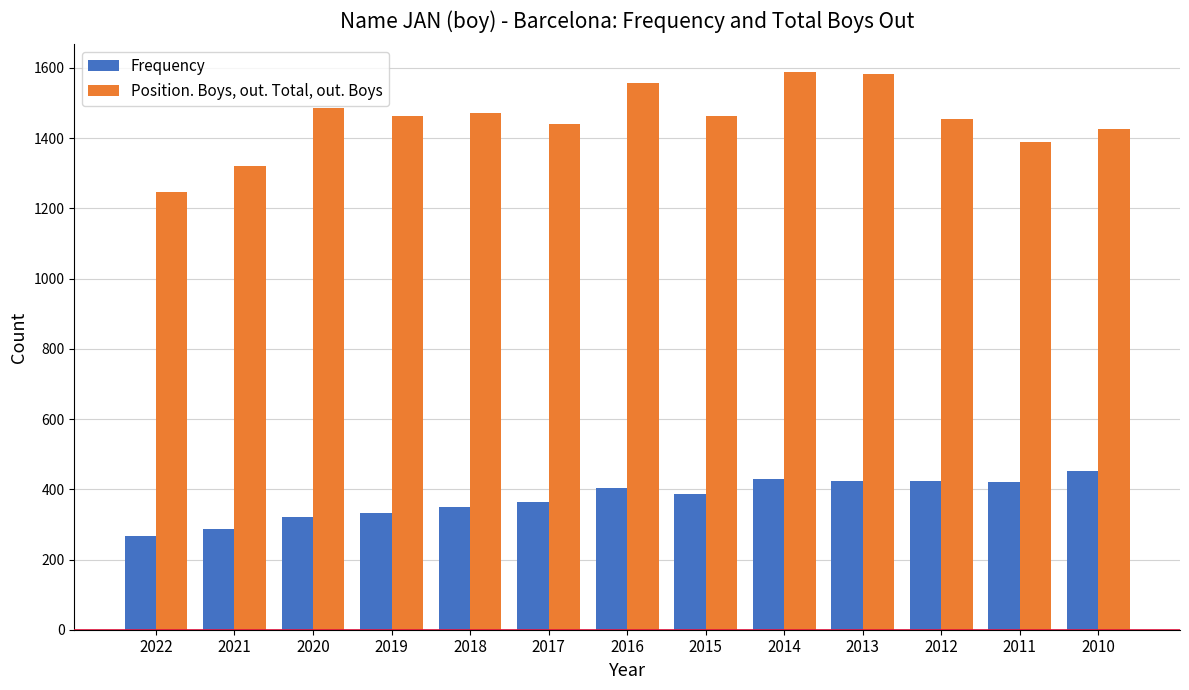

How many data points in Frequency are less than 387?

6